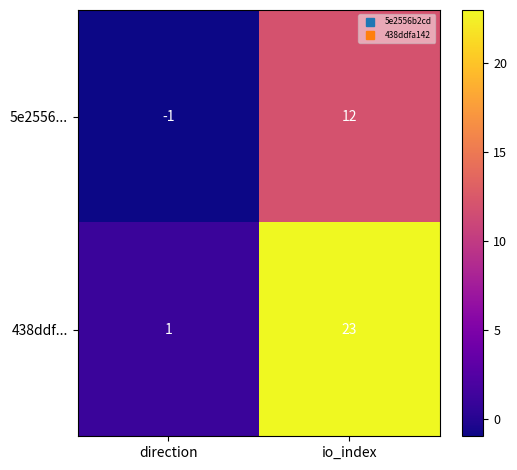

Which series has the largest total across all categories?

438ddf...